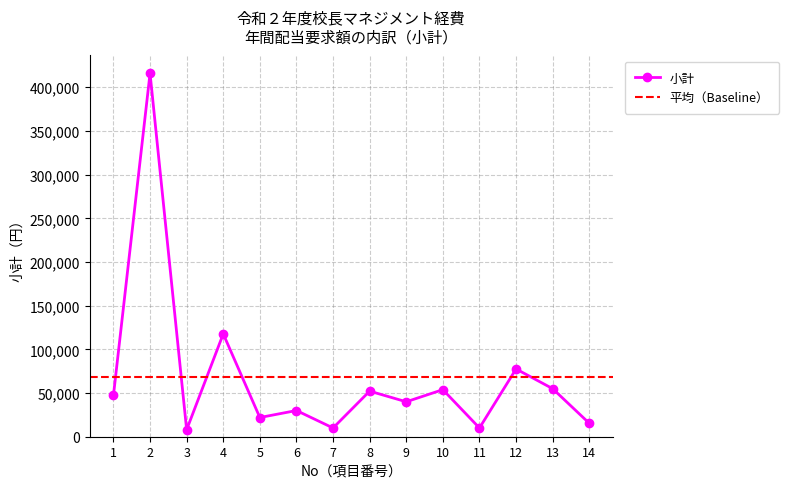

Reading right to left, extract all data points from this chart.

15400	55000	77550	10000	53876	40000	52200	10000	30000	21978	117716	8000	416000	47280